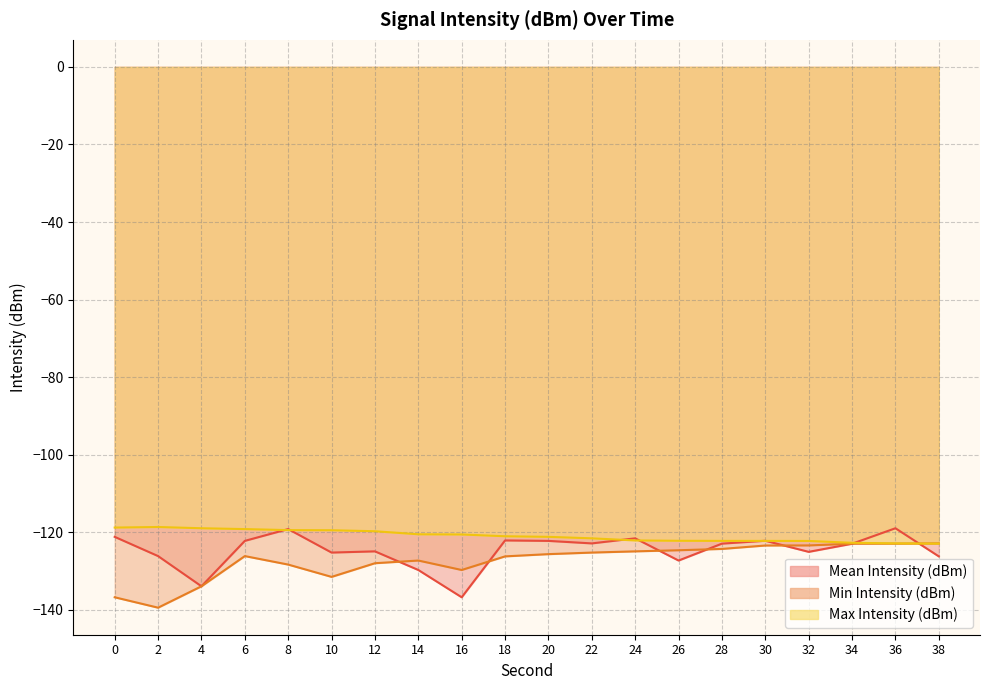

Which series has the widest spread of values?

Mean Intensity (dBm)